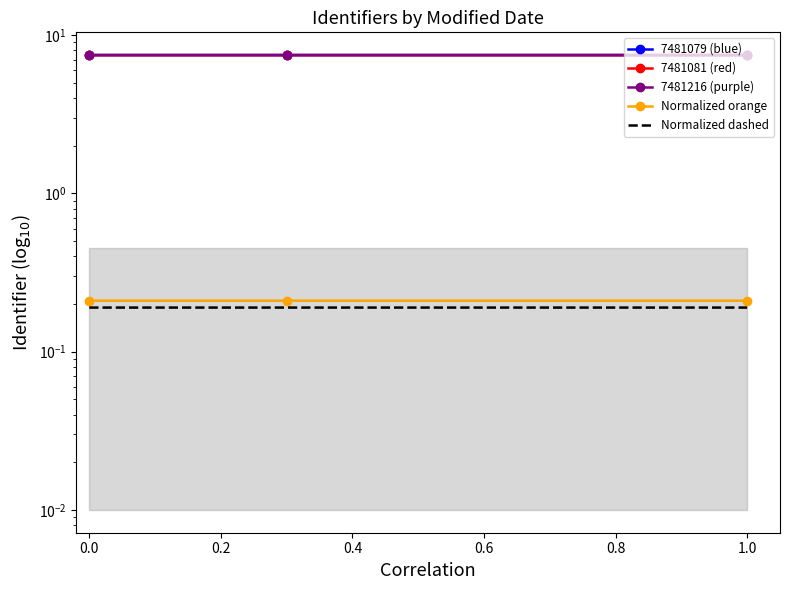

Which series has the largest range (max minus min)?

7481079 (blue)